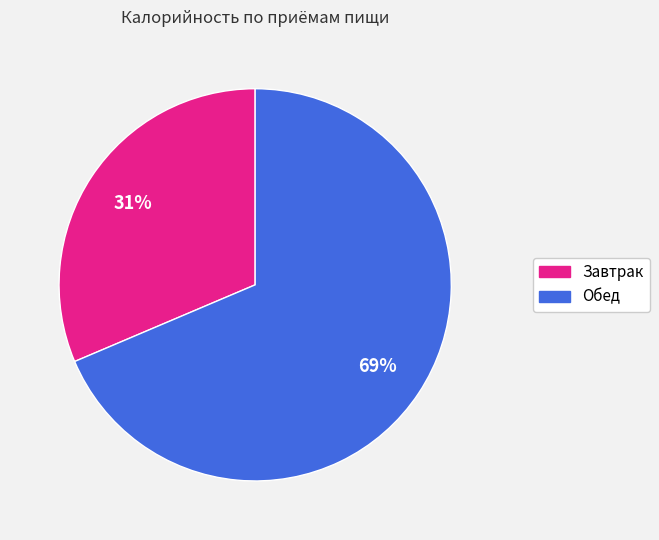

Which has a higher value, Обед or Завтрак?

Обед